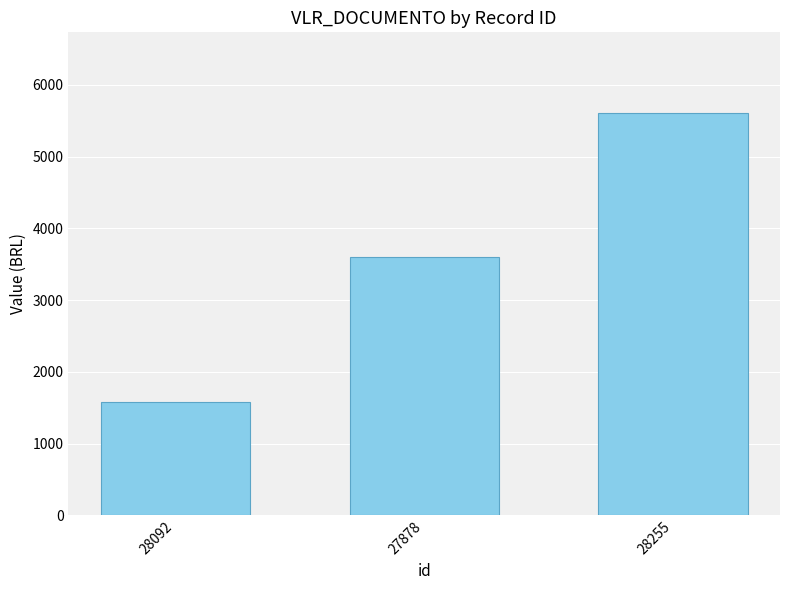

Rank the categories by value from highest to lowest.

28255, 27878, 28092